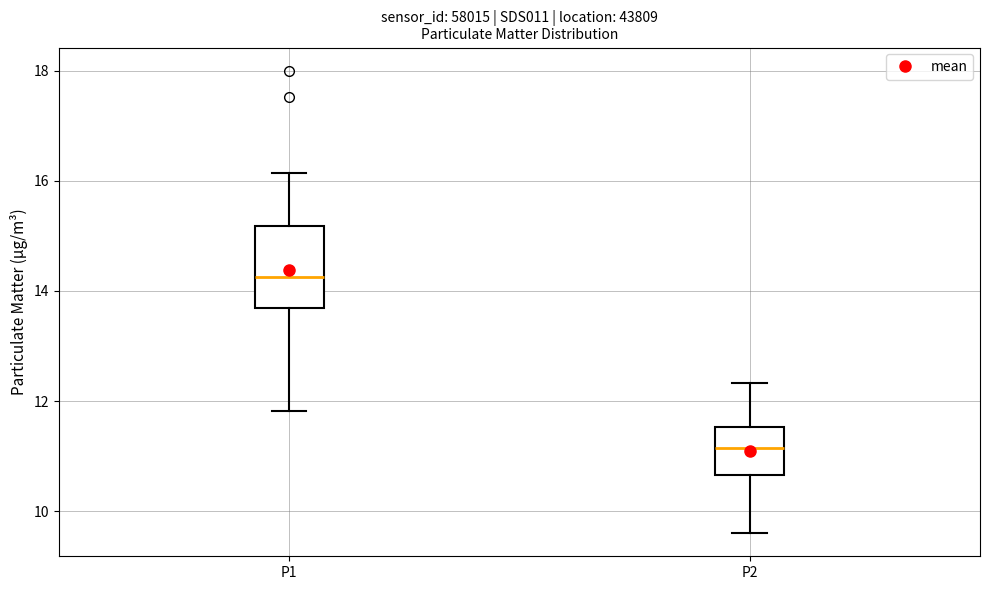

Comparing the boxes themselves (not the whiskers), which one is the tallest?

P1